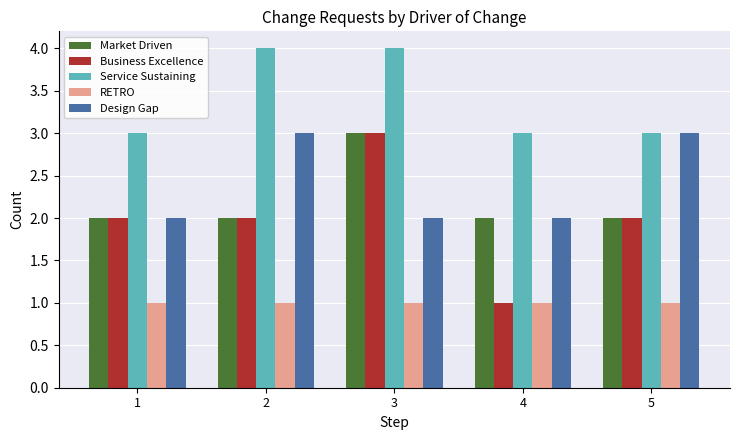

What is the maximum value for Business Excellence?

3